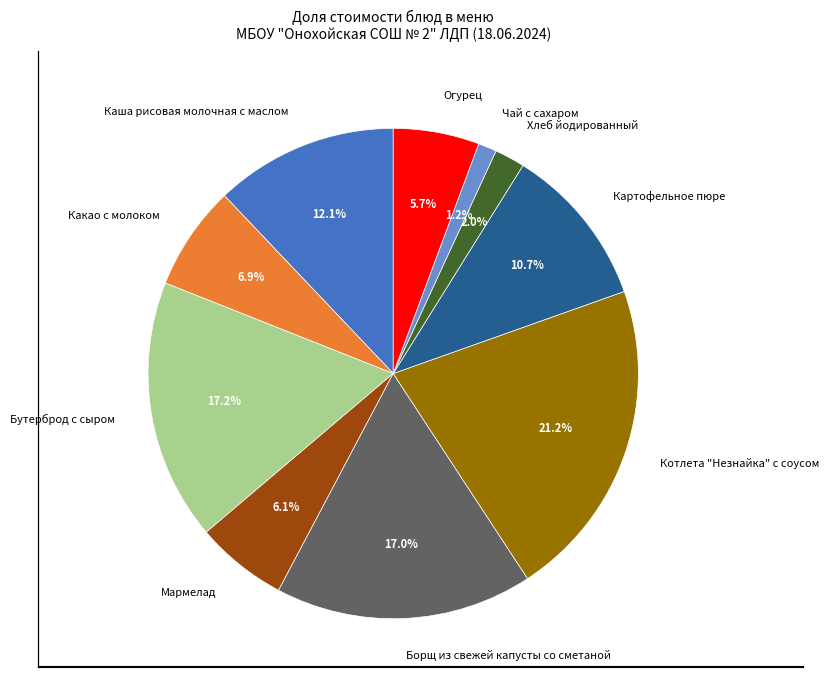

To the nearest percent, what portion does Котлета "Незнайка" с соусом represent?

21%